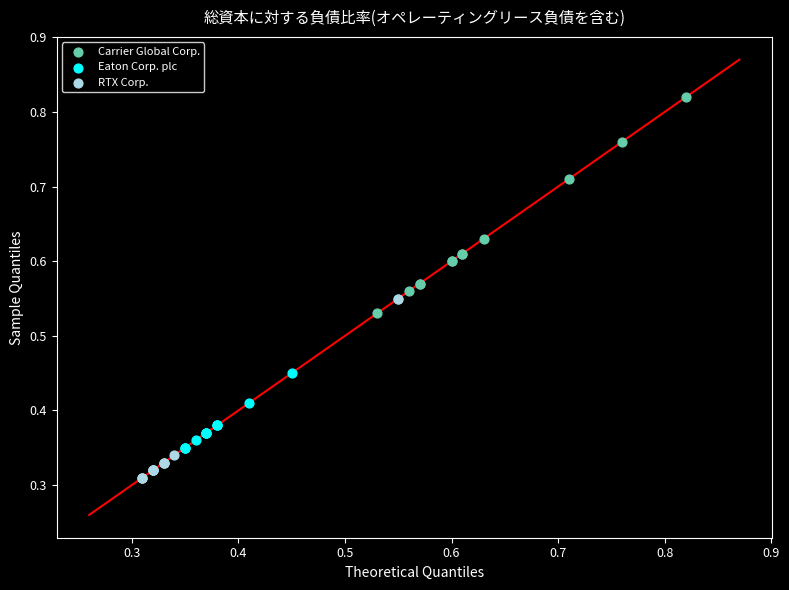

Which series has the widest spread of Y values?

Carrier Global Corp.